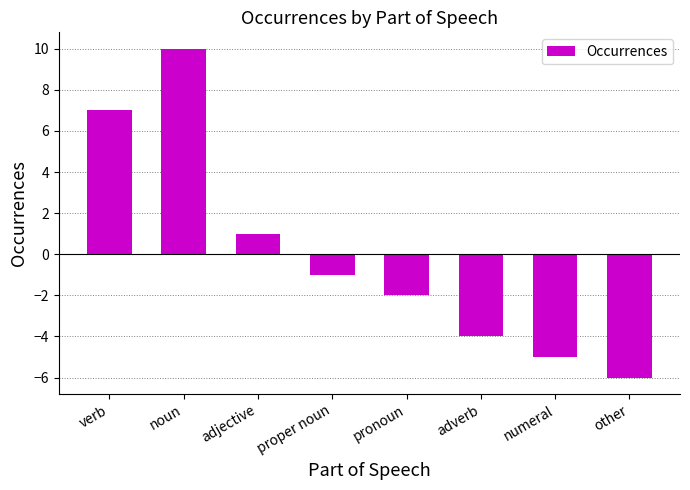

How many categories are shown in the chart?

8